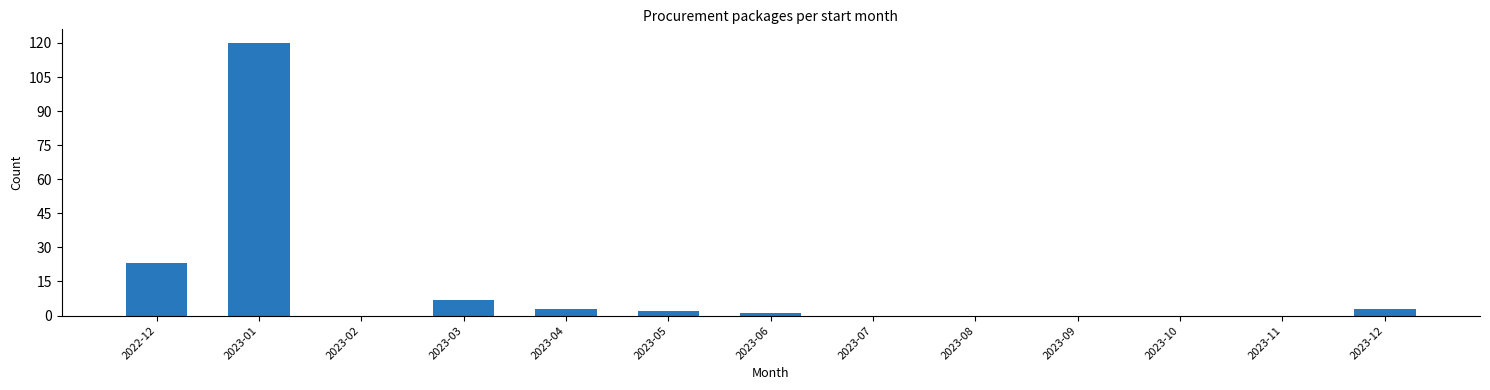

Reading left to right, list all the values displayed in this chart.

2022-12=23	2023-01=120	2023-02=0	2023-03=7	2023-04=3	2023-05=2	2023-06=1	2023-07=0	2023-08=0	2023-09=0	2023-10=0	2023-11=0	2023-12=3